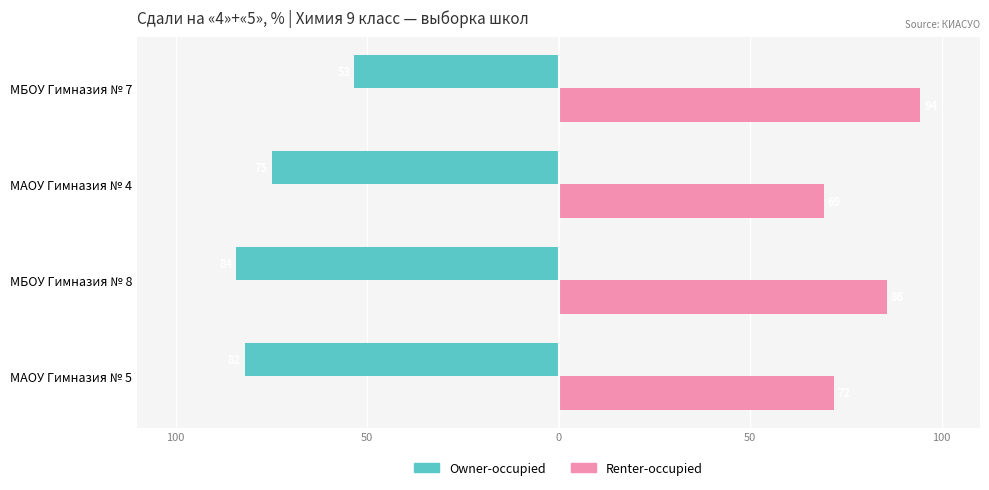

What is the maximum value shown in the chart?

94.4